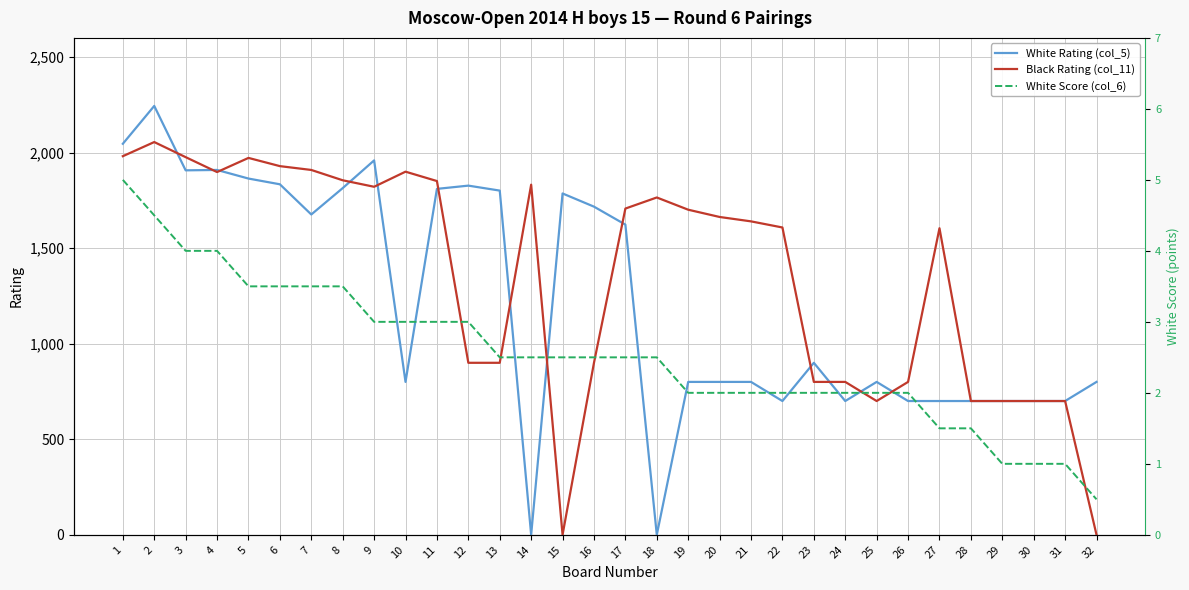

Where is Black Rating (col_11) nearest to the value 1027?

12